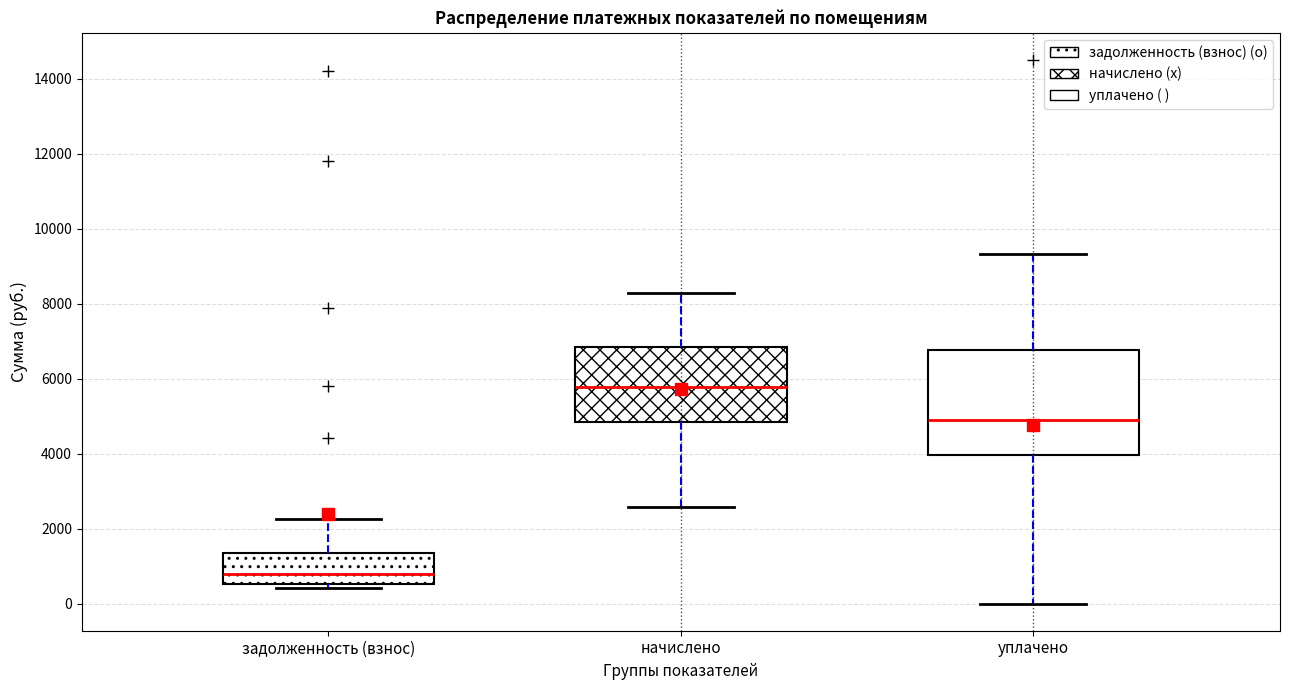

Reading left to right, transcribe this box plot: for each box, give where its median line is, the range the box spans, and where its two whiskers end, as read against the y-axis. The values are not printed on the chart, so give them approximately, as read against the axis.

задолженность (взнос): median 800, box 600 to 1400, whiskers 400 to 2200
начислено: median 5800, box 4800 to 6800, whiskers 2600 to 8200
уплачено: median 5000, box 4000 to 6800, whiskers 0 to 9400